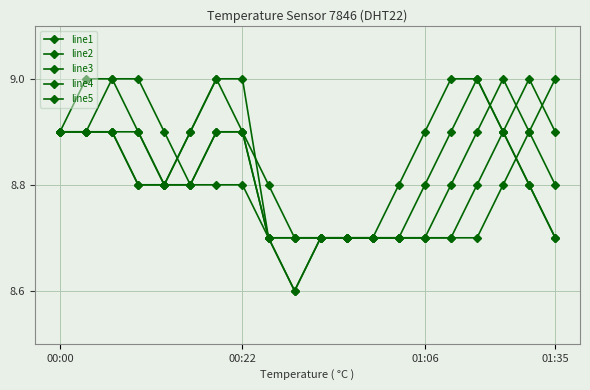

How many lines are shown in the chart?

5